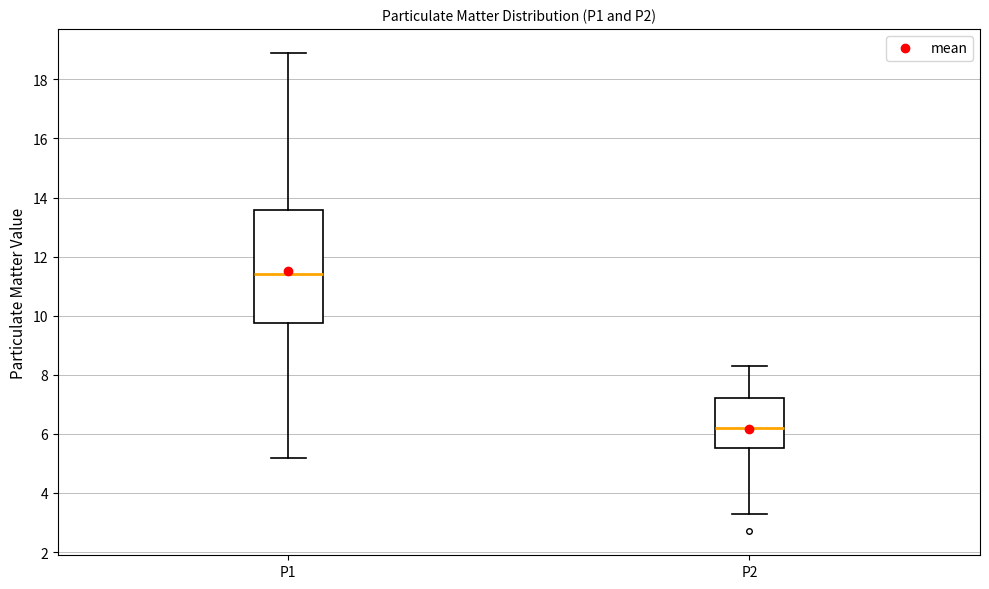

Reading left to right, read every box against the y-axis: the position of its median line, the range the box covers, and the ends of its whiskers. The values are not printed on the chart, so give them approximately, as read against the axis.

P1: median 11.4, box 9.8 to 13.6, whiskers 5.2 to 19.0
P2: median 6.2, box 5.6 to 7.2, whiskers 3.4 to 8.4